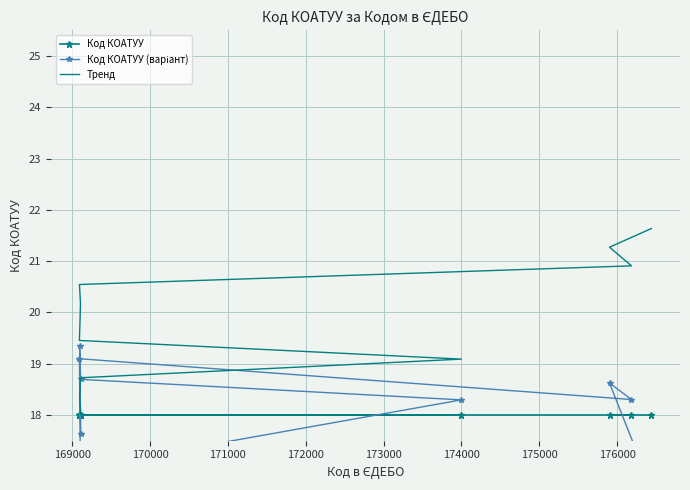

How many lines are shown in the chart?

3